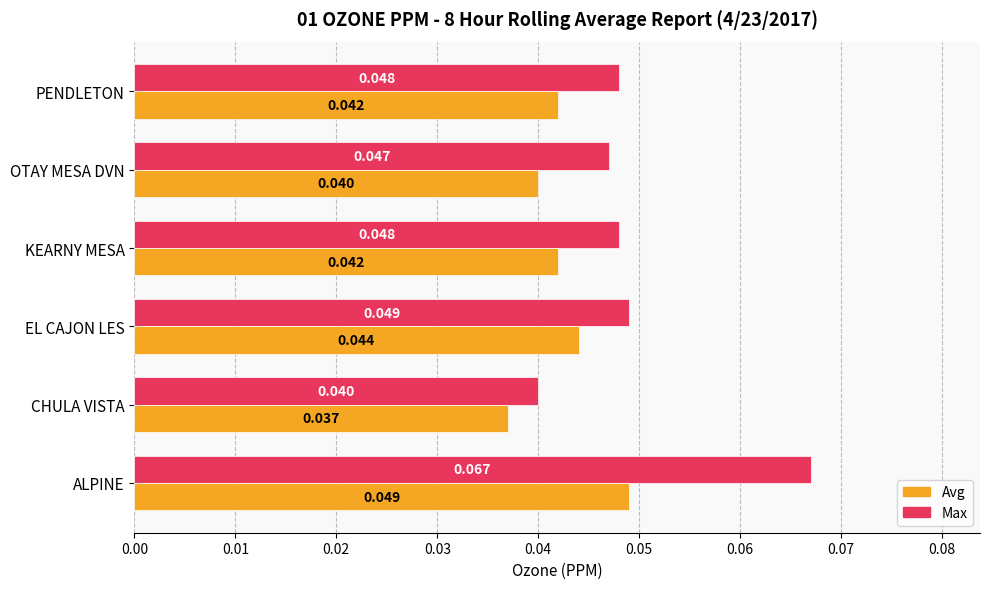

List the series in order of their peak value, lowest first.

Avg, Max